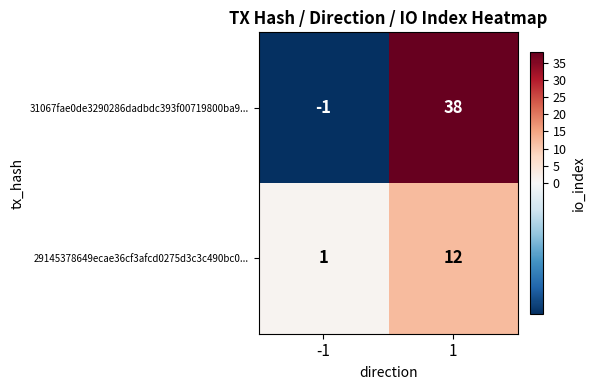

Read the 29145378649ecae36cf3afcd0275d3c3c490bc0... value at 1.

12